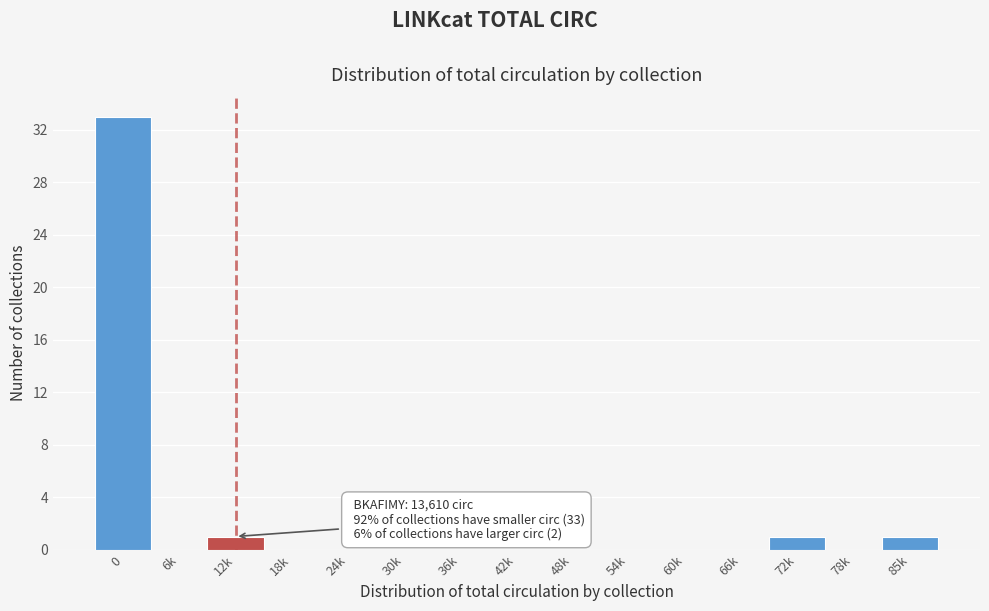

Reading right to left, what are all the values shown in this chart?

85k=1	78k=0	72k=1	66k=0	60k=0	54k=0	48k=0	42k=0	36k=0	30k=0	24k=0	18k=0	12k=1	6k=0	0=33